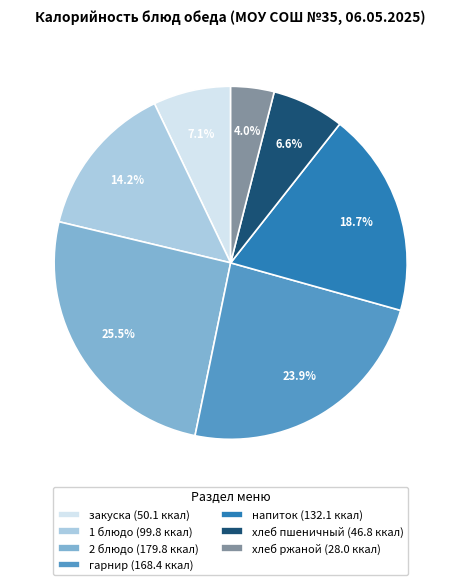

Is there a majority slice in this chart?

No